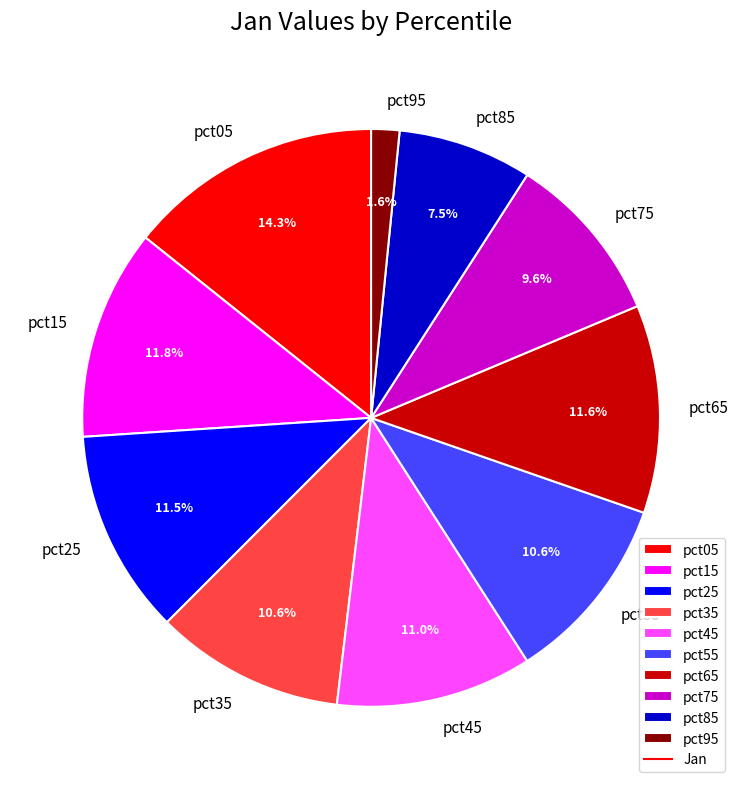

Between pct75 and pct85, which is larger?

pct75